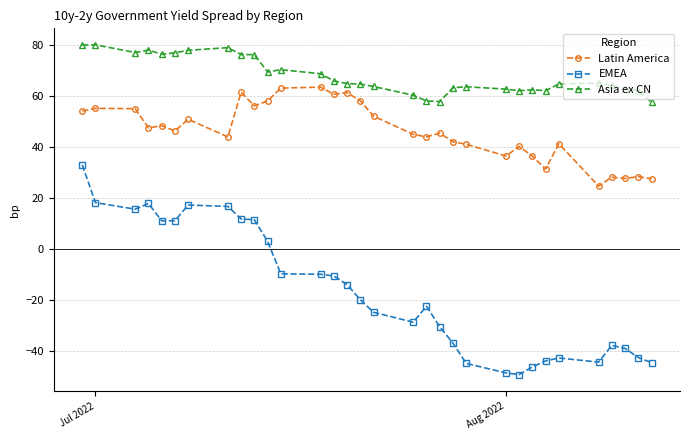

True or false: Asia ex CN and EMEA intersect in this chart.

False